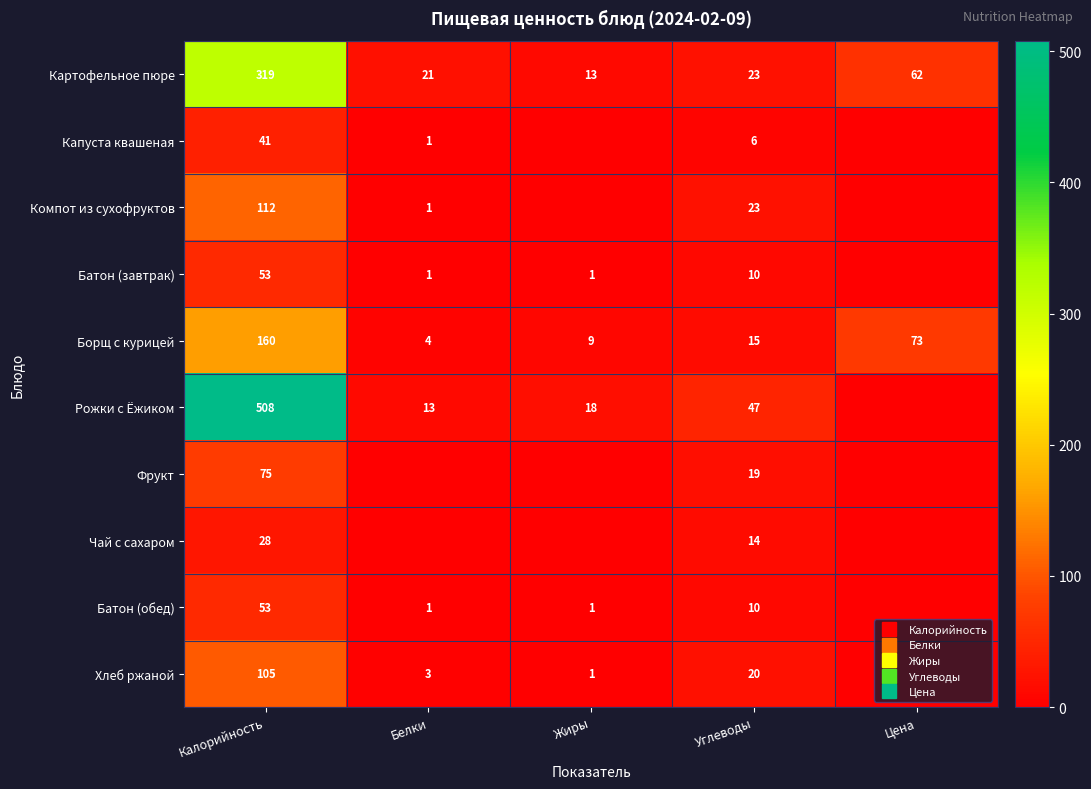

The Чай с сахаром series shows 0 at Белки. True or false?

True